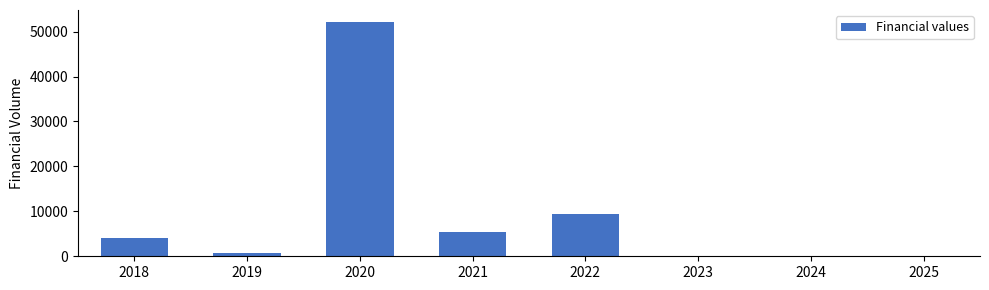

Reading left to right, what are all the values shown in this chart?

2018=4064.2	2019=683.9	2020=52199.4	2021=5479.1	2022=9488.9	2023=0.0	2024=0.0	2025=0.0